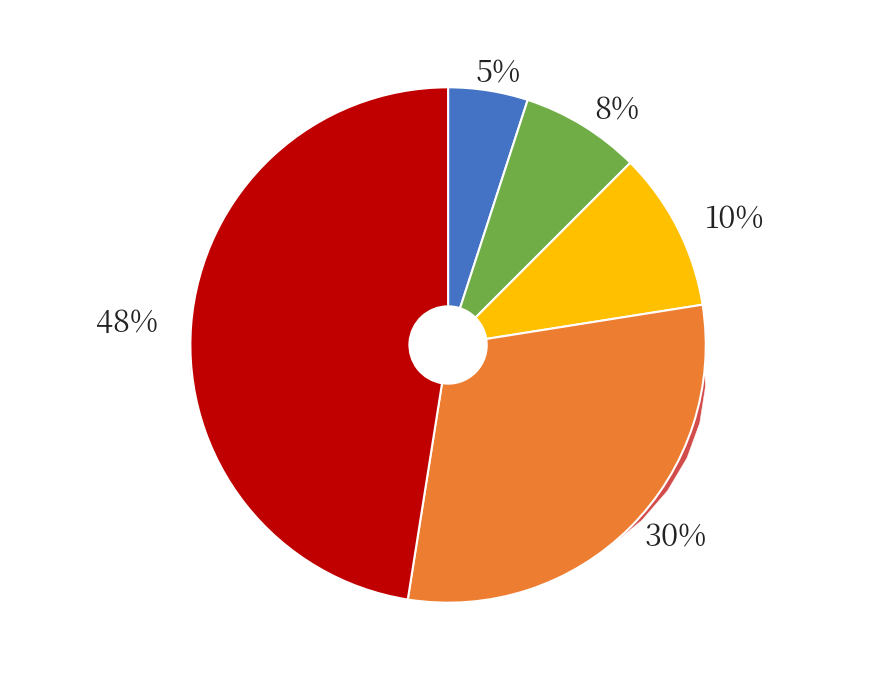

Does 2019/3 account for over 50% of the chart?

No